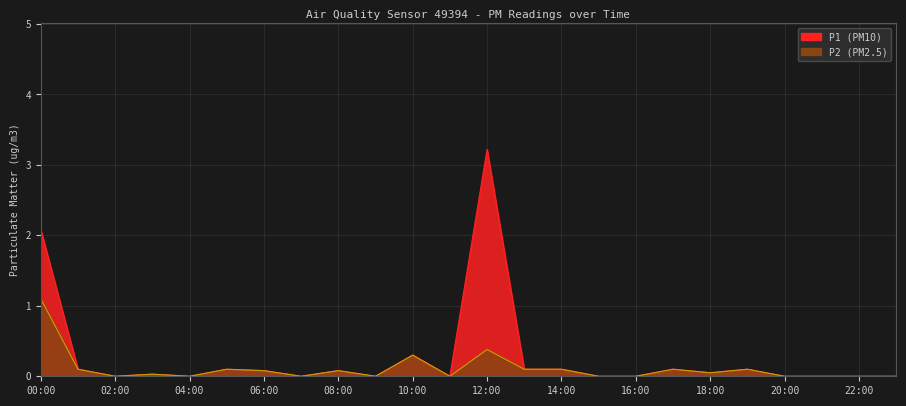

What is the sum of the P1 values at 13:00 and 19:00?

0.2